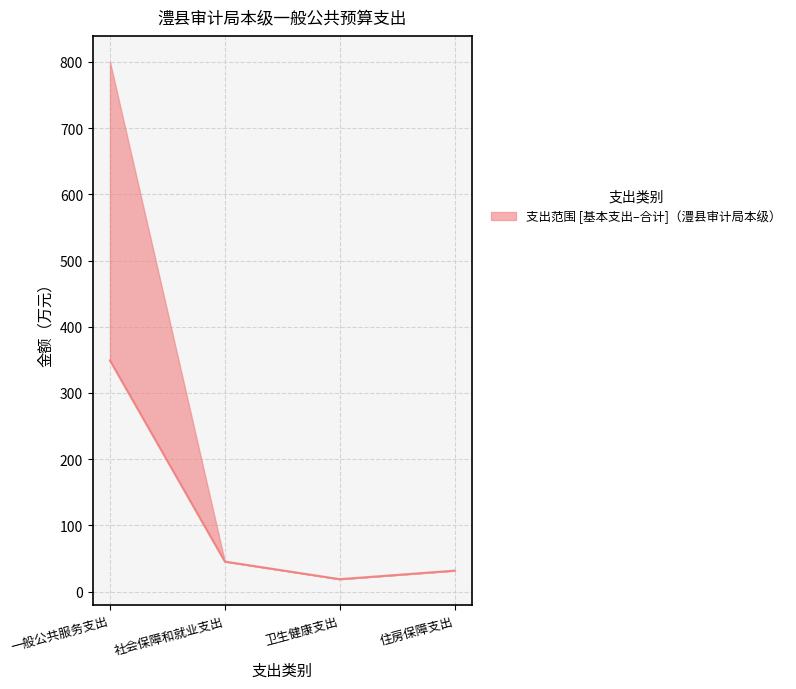

What is the ratio of the value at 一般公共服务支出 to the value at 卫生健康支出?

18.6